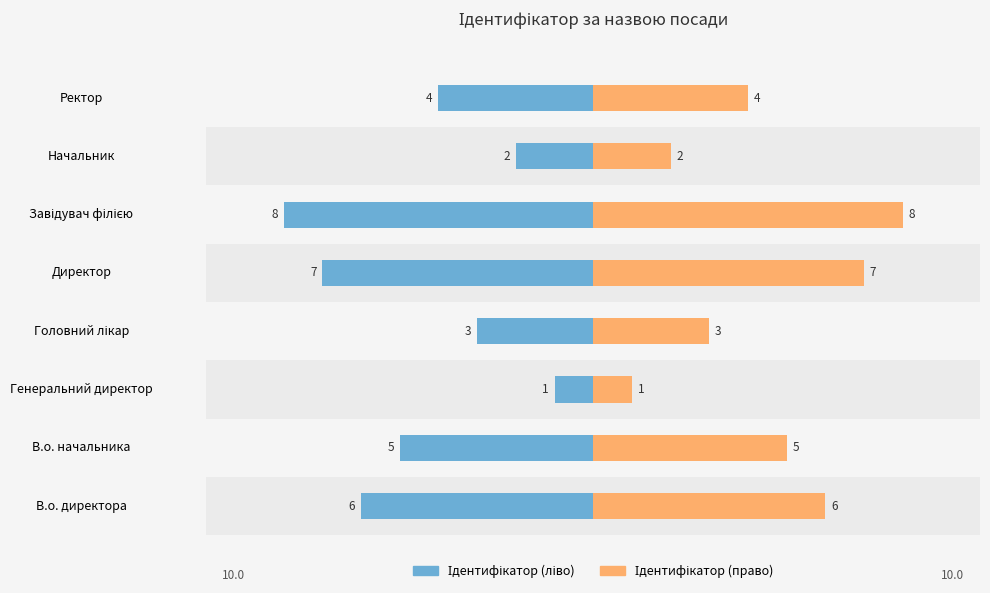

What is the value of the Ідентифікатор (ліво) bar at the 7th from the left?

-2